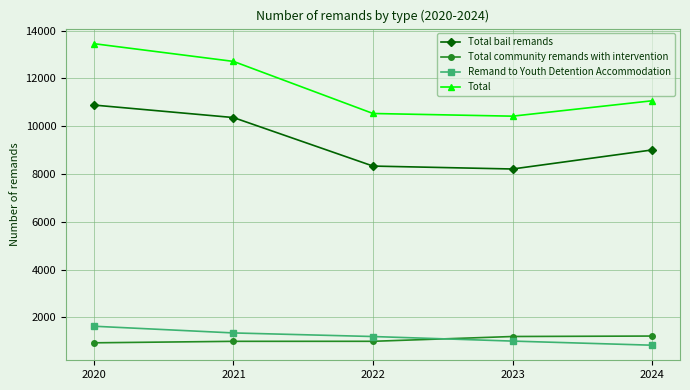

What value does the Total community remands with intervention series have at 2020?

937